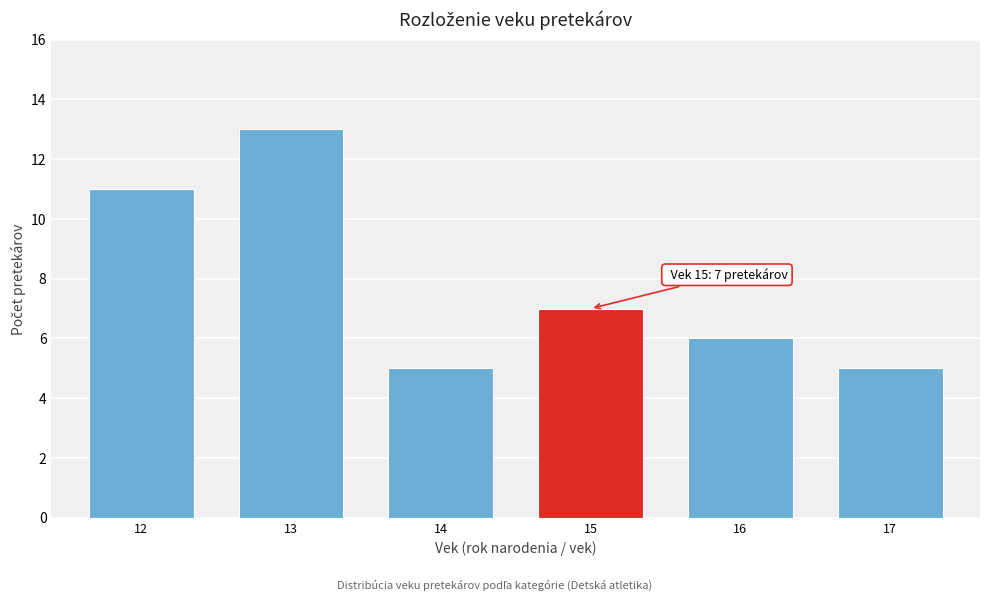

Reading right to left, list all the values displayed in this chart.

17=5	16=6	15=7	14=5	13=13	12=11